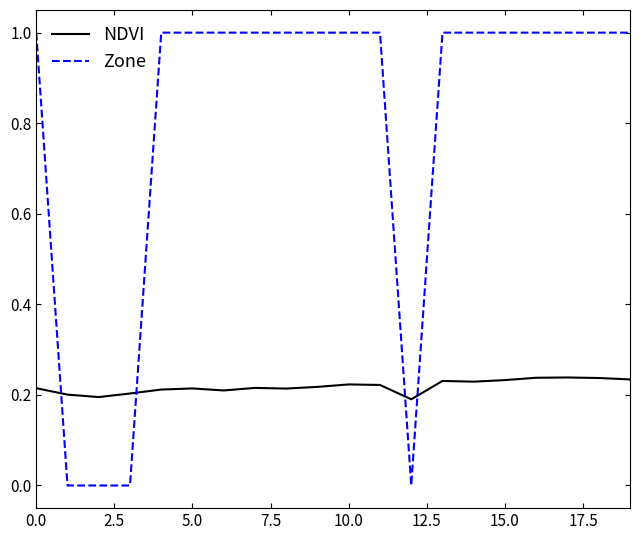

List the series in order of their peak value, highest first.

Zone, NDVI